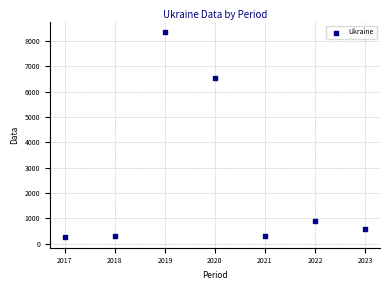

What is the range of X values (max minus min)?

6